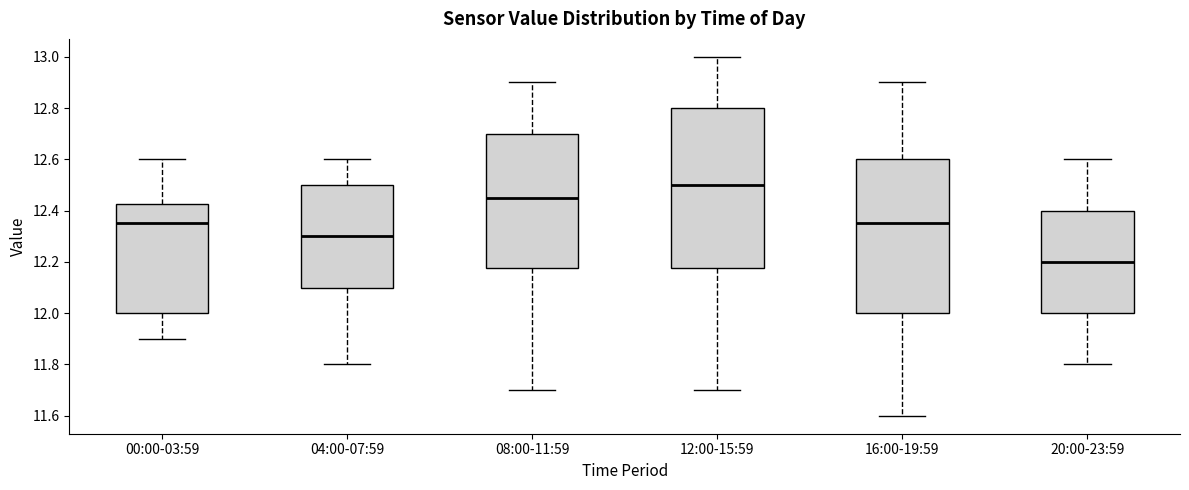

Which box's median line is the lowest?

20:00-23:59